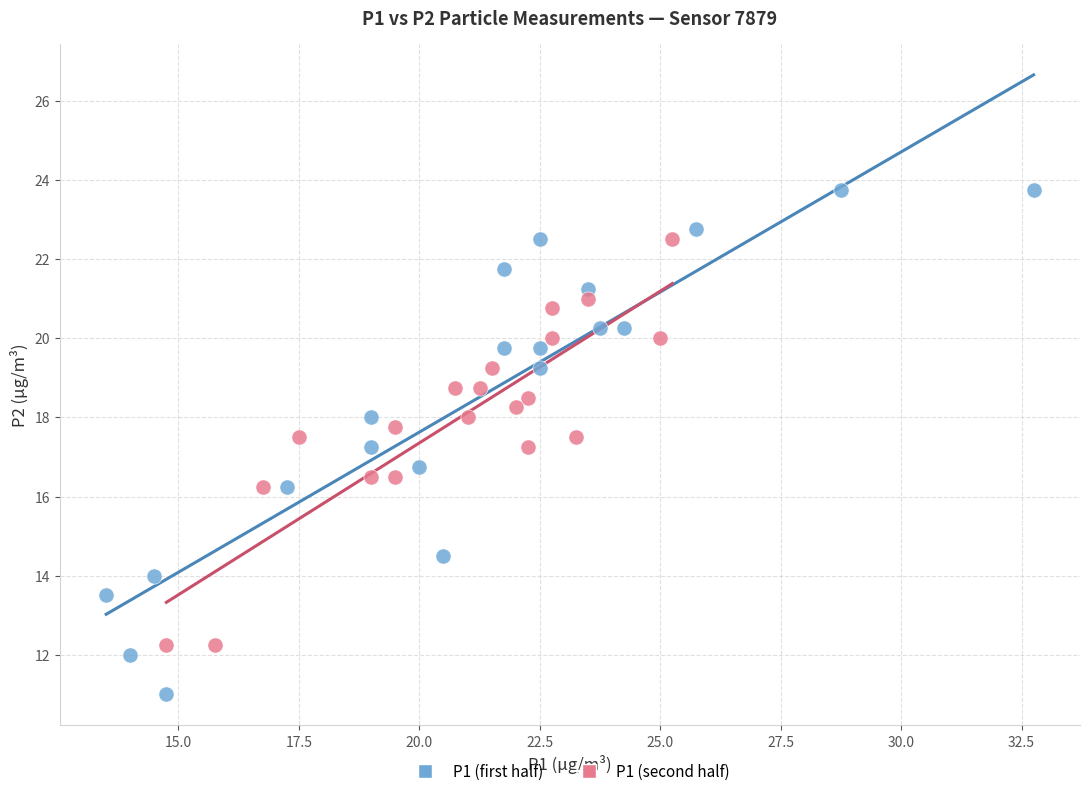

Which series reaches the maximum Y coordinate?

P1 (first half)